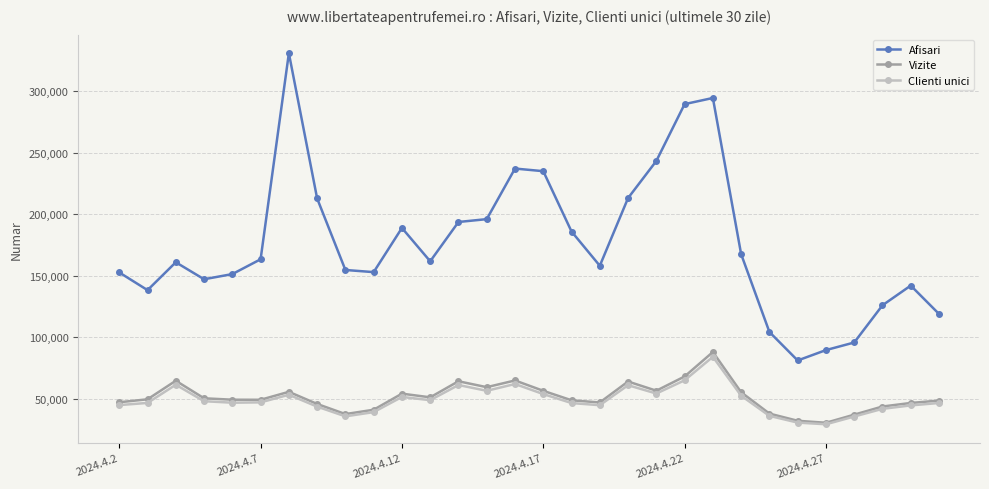

True or false: Vizite has more than 0 points higher than both neighbors.

True